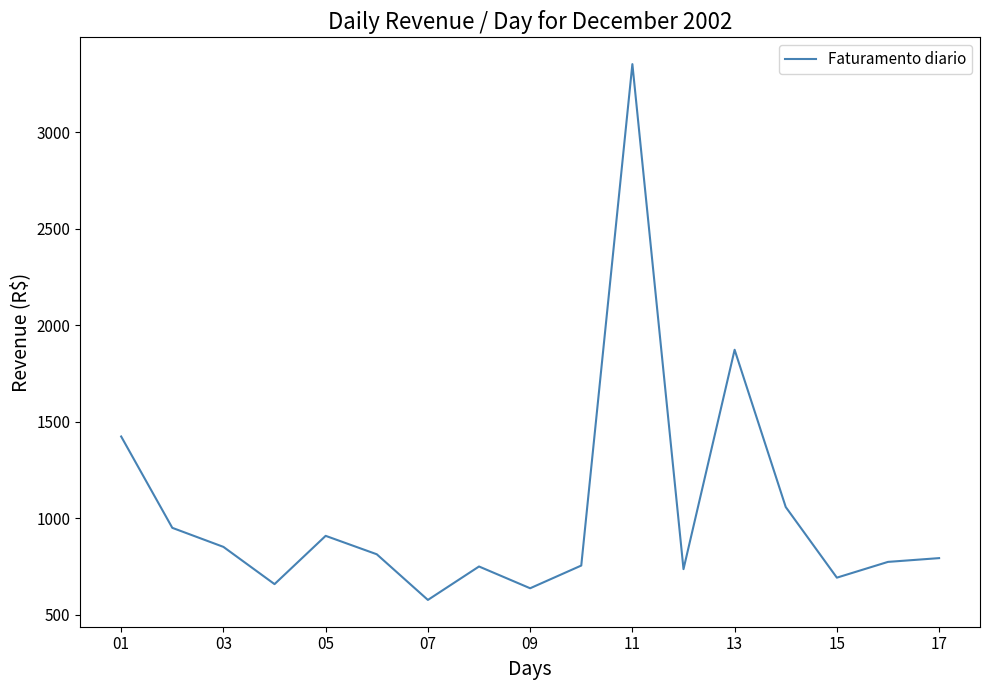

What is the greatest value displayed?

3353.9